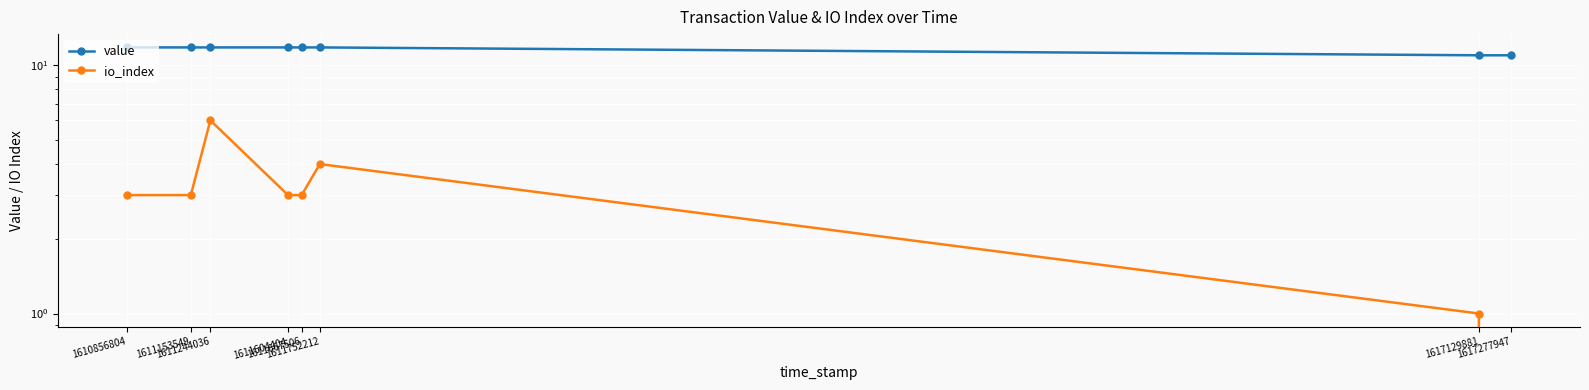

Rank the series by their maximum value, from lowest to highest.

io_index, value